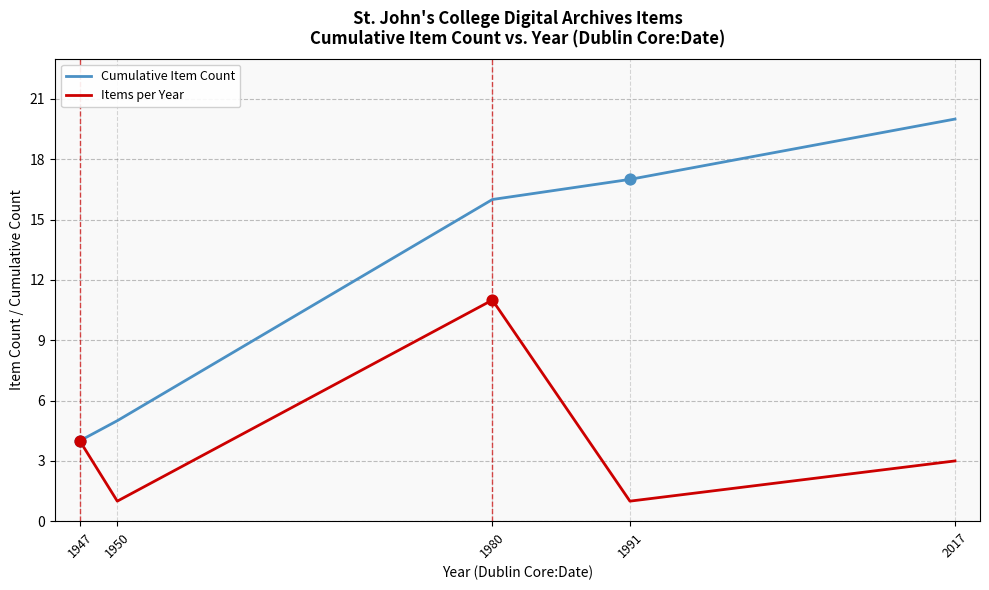

Is the value of Items per Year at 1991 greater than the value of Cumulative Item Count at 1991?

No